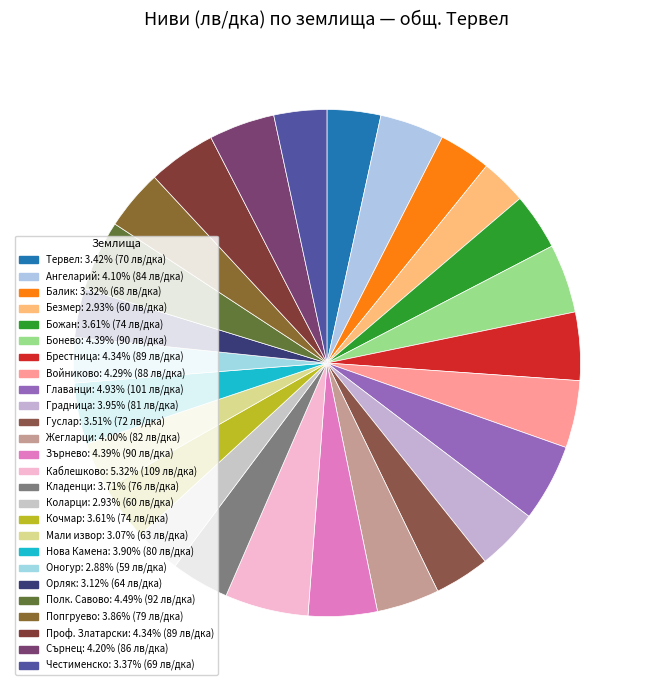

What percentage is the Нова Камена slice, to the nearest percent?

4%